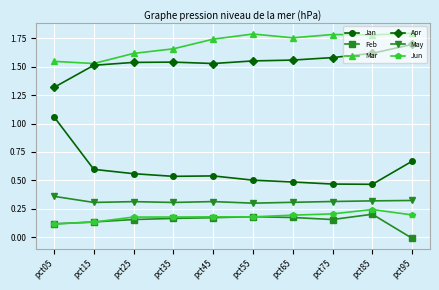

At which label does Feb reach its minimum?

pct95